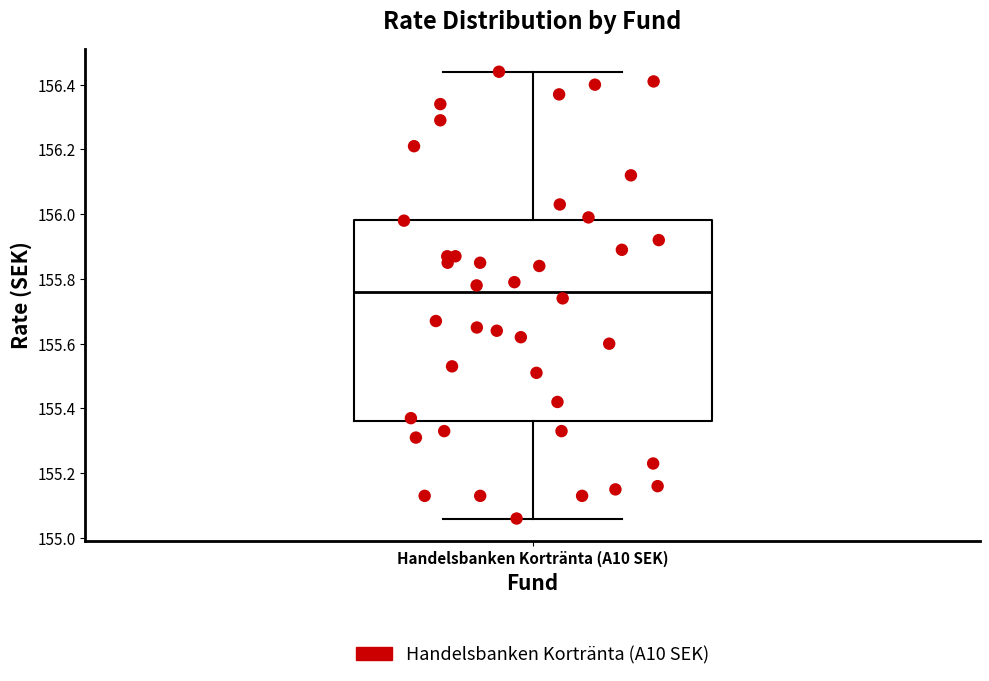

Read this box plot against the y-axis: the position of the median line, the range covered by the box, and the ends of both whiskers. The values are not printed on the chart, so give them approximately, as read against the axis.

median 155.76, box 155.36 to 155.98, whiskers 155.06 to 156.44